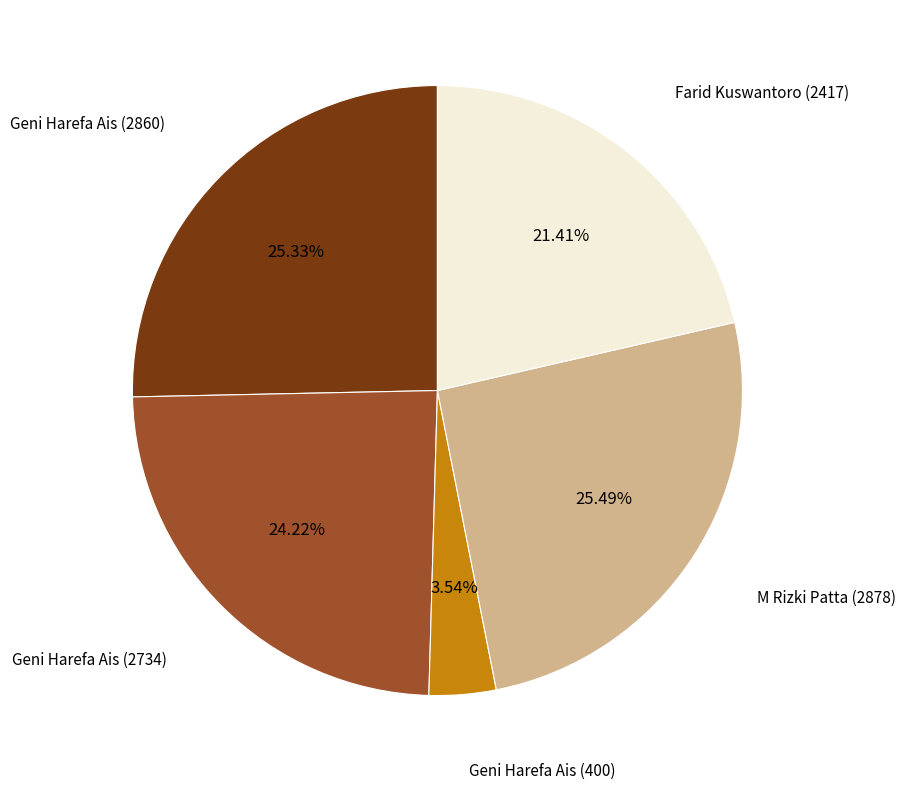

What is the ratio of the value at Farid Kuswantoro (2417) to the value at M Rizki Patta (2878)?

0.8